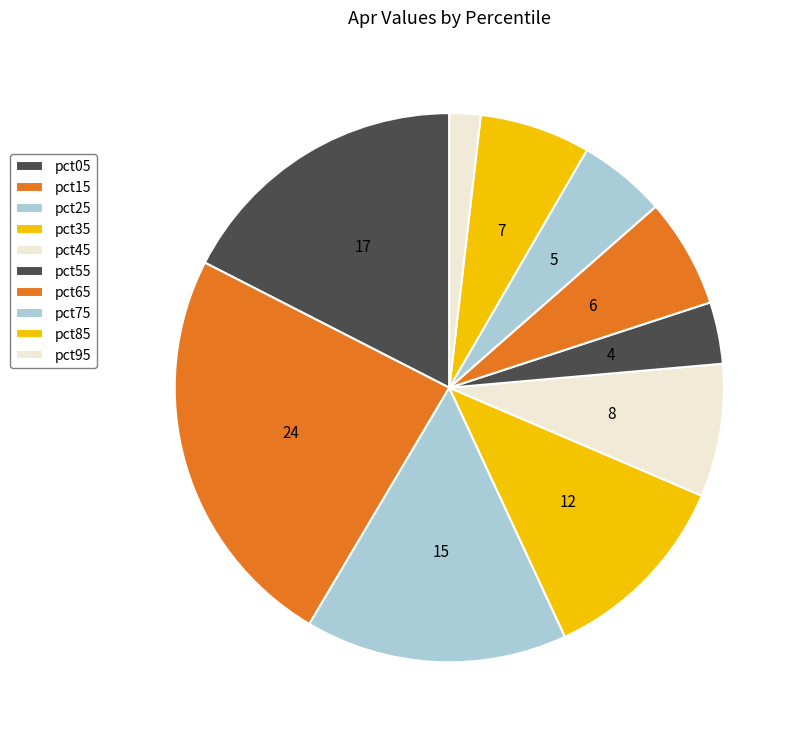

To the nearest percent, what portion does pct45 represent?

8%